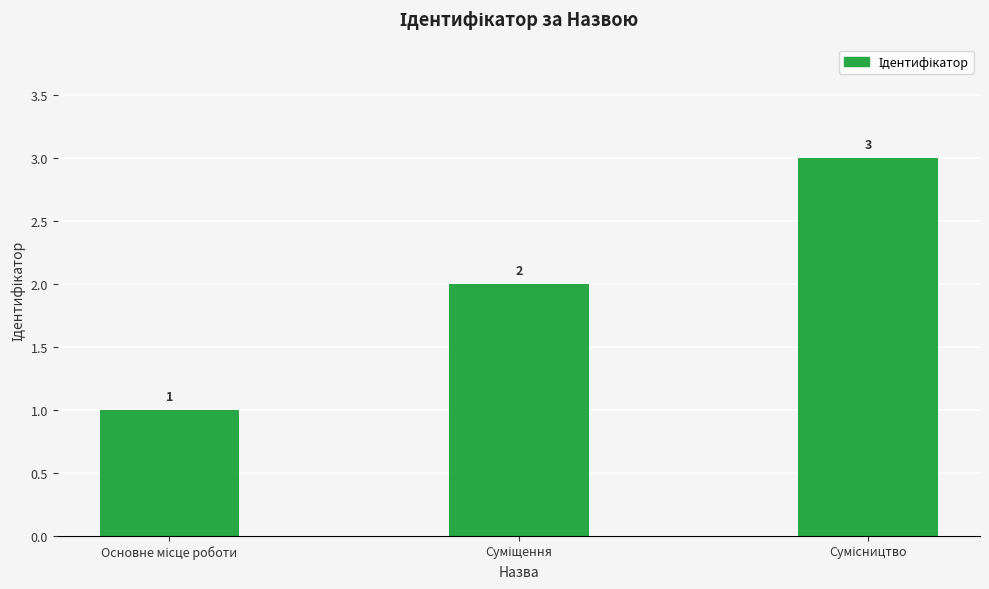

What is the maximum value shown in the chart?

3